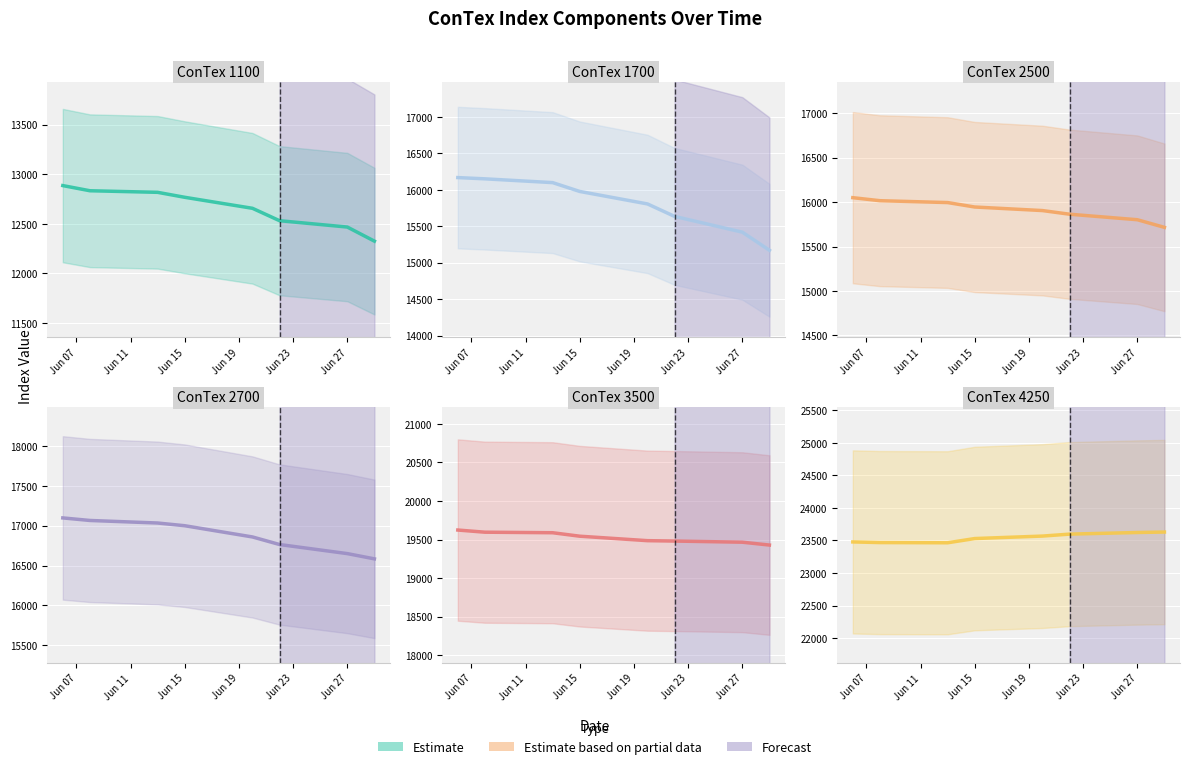

What is the maximum value shown in the chart?

23630